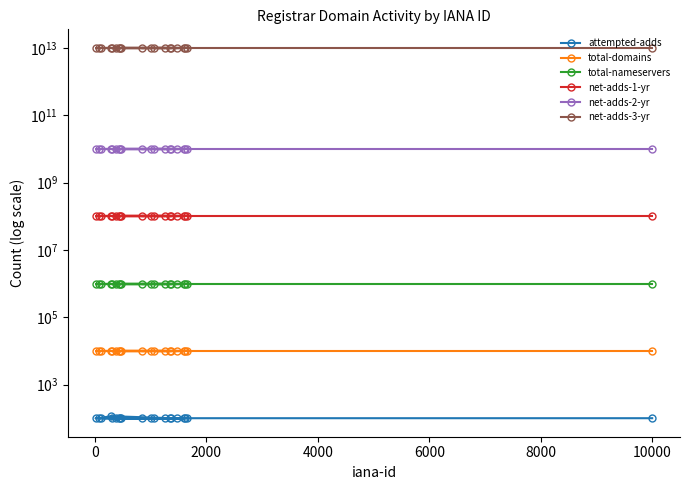

True or false: attempted-adds and total-nameservers cross at least once.

False